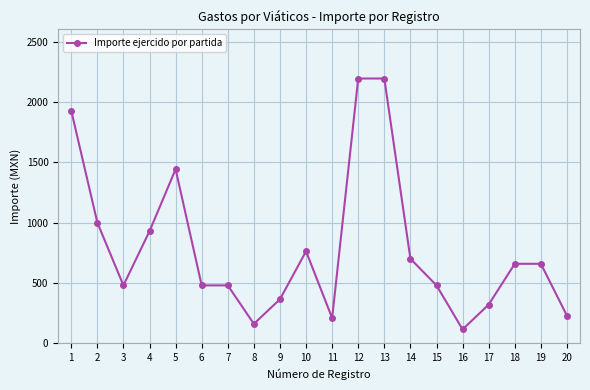

What is the difference between the second highest and second lowest values?

2034